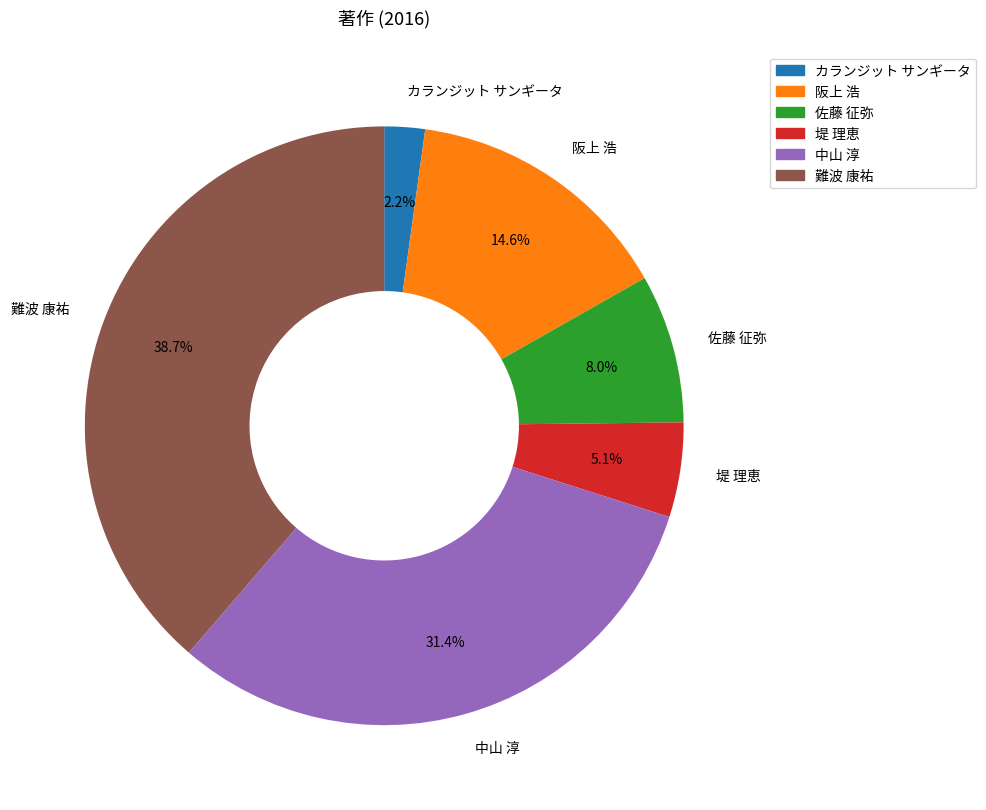

Do 難波 康祐 and カランジット サンギータ together represent more than half of the pie?

No